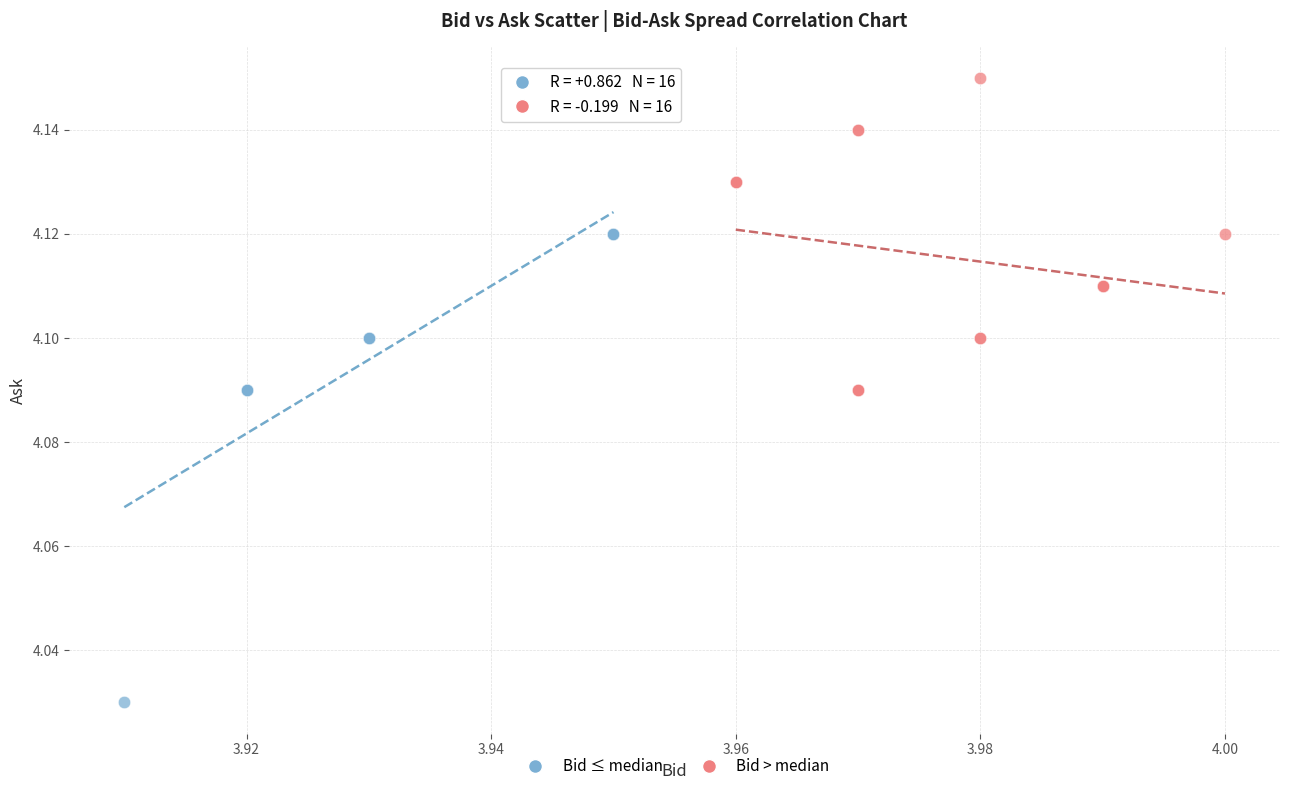

Which series has the widest spread of Y values?

Bid ≤ median